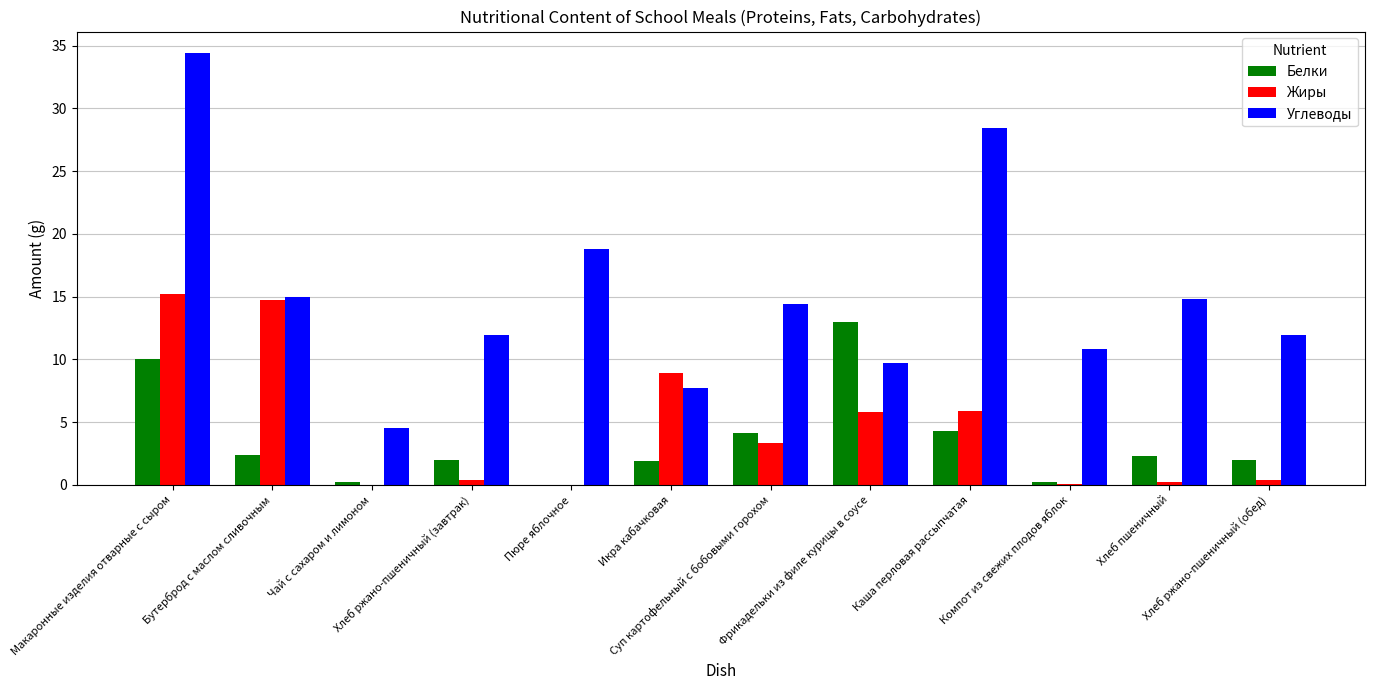

What is the sum of all Углеводы values?

182.3